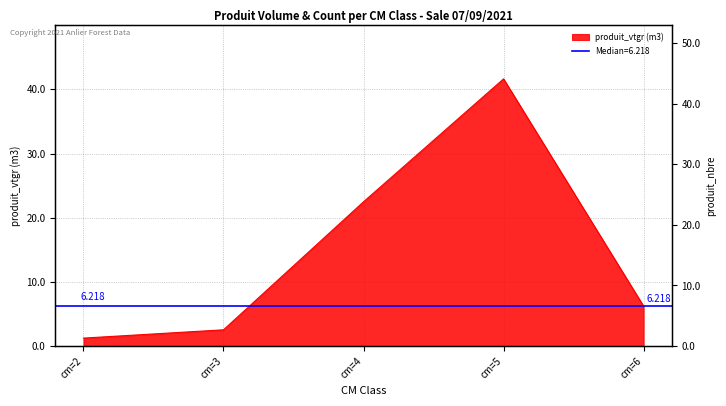

At which category does the chart reach its minimum across all series?

cm=2